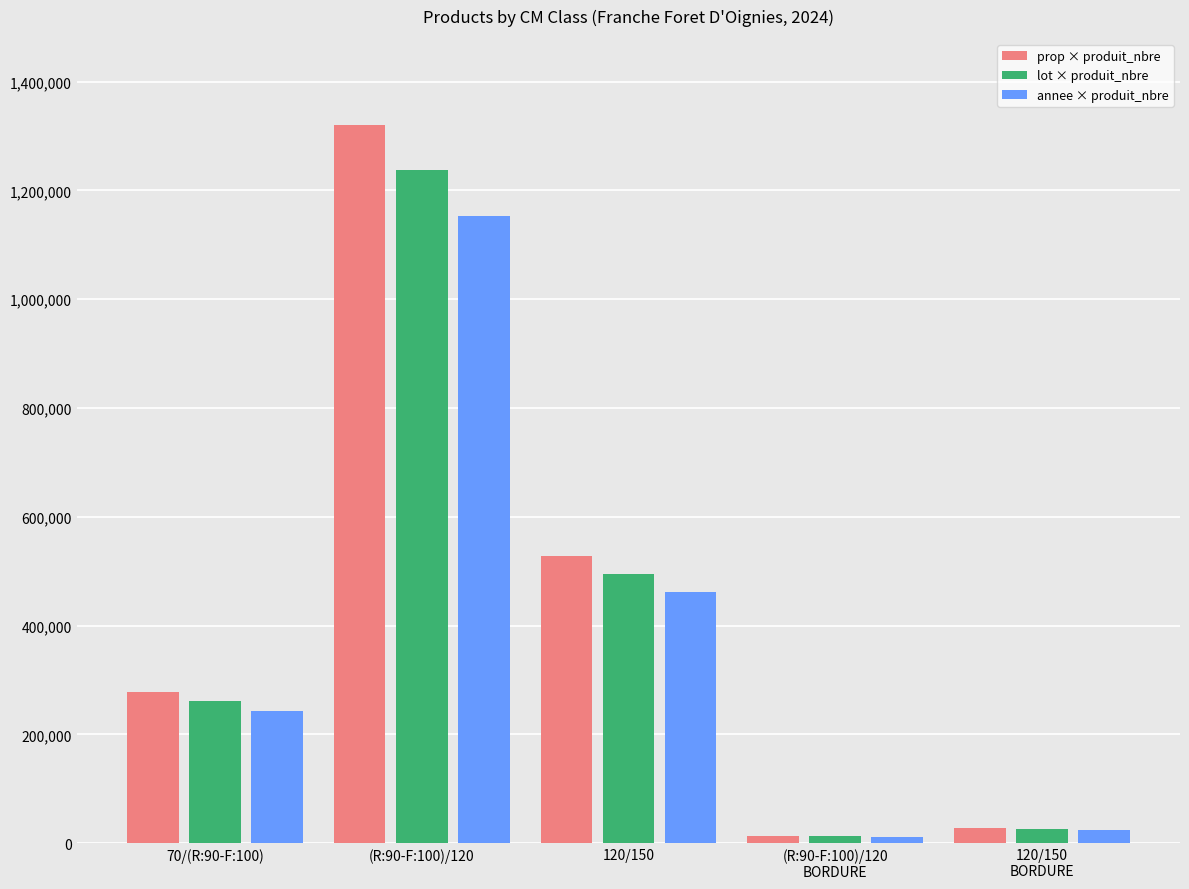

Which label corresponds to the smallest value in the chart?

(R:90-F:100)/120
BORDURE